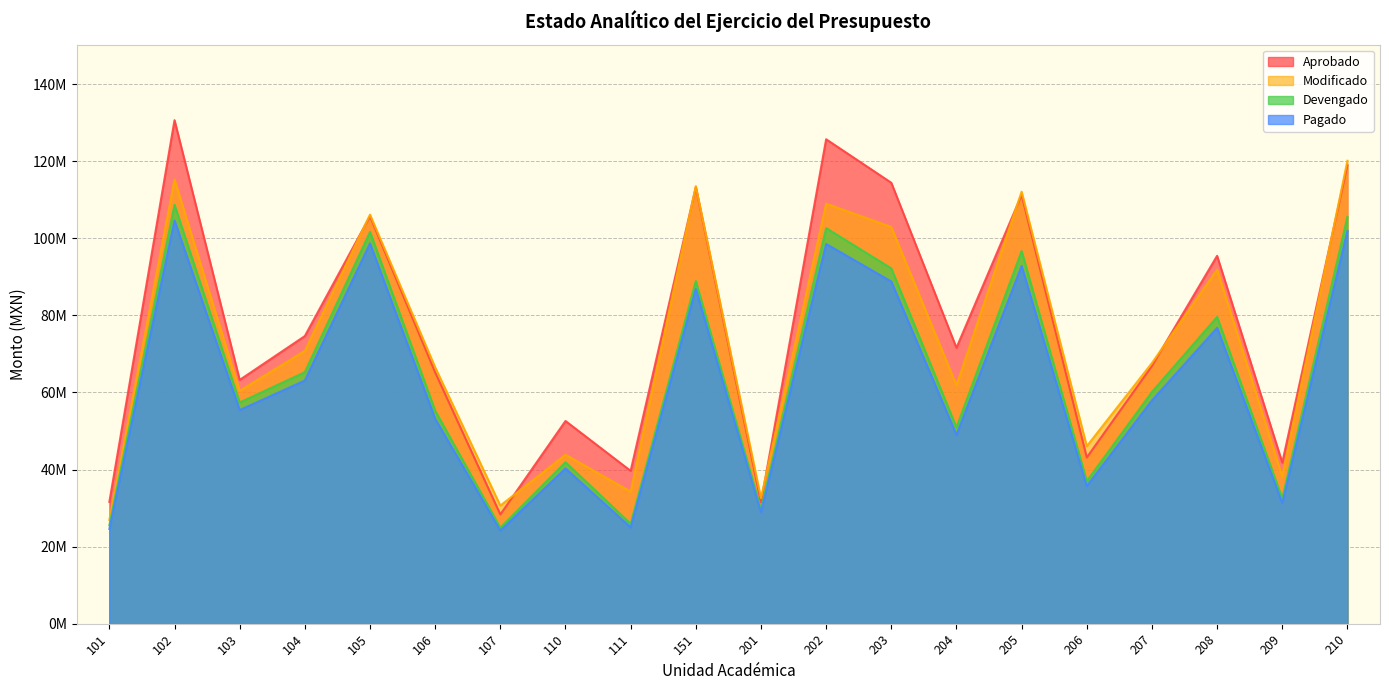

True or false: Aprobado has a value of 59154903 at 111.

False